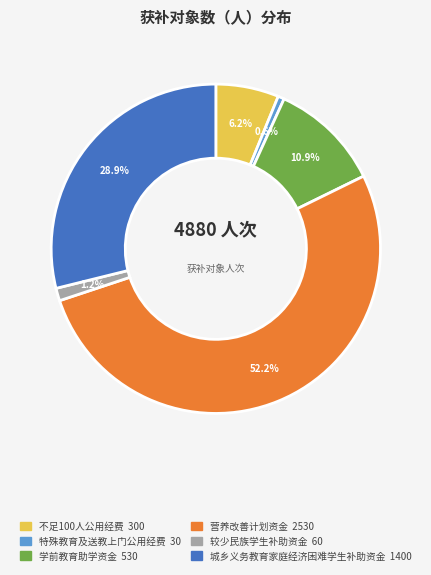

Does 不足100人公用经费 represent more than half of the total?

No